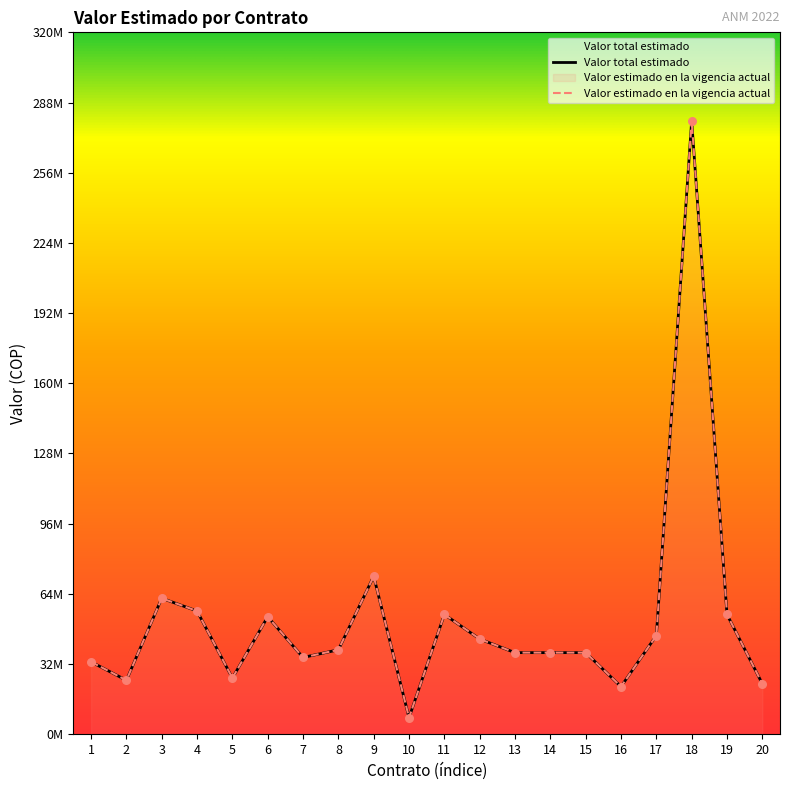

What is the total value across all series at 10?

15073280